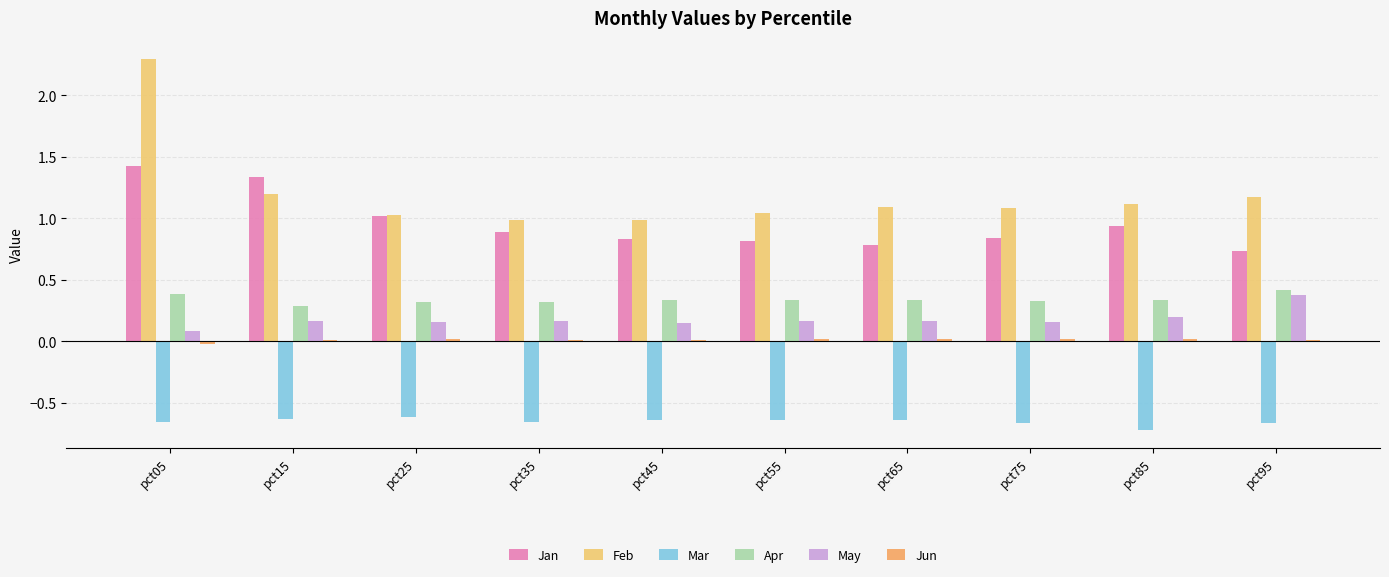

Reading left to right, what are all the values shown in this chart?

Jan: pct05=1.4	pct15=1.3	pct25=1.0	pct35=0.9	pct45=0.8	pct55=0.8	pct65=0.8	pct75=0.8	pct85=0.9	pct95=0.7
Feb: pct05=2.3	pct15=1.2	pct25=1.0	pct35=1.0	pct45=1.0	pct55=1.0	pct65=1.1	pct75=1.1	pct85=1.1	pct95=1.2
Mar: pct05=-0.7	pct15=-0.6	pct25=-0.6	pct35=-0.7	pct45=-0.6	pct55=-0.6	pct65=-0.6	pct75=-0.7	pct85=-0.7	pct95=-0.7
Apr: pct05=0.4	pct15=0.3	pct25=0.3	pct35=0.3	pct45=0.3	pct55=0.3	pct65=0.3	pct75=0.3	pct85=0.3	pct95=0.4
May: pct05=0.1	pct15=0.2	pct25=0.2	pct35=0.2	pct45=0.1	pct55=0.2	pct65=0.2	pct75=0.2	pct85=0.2	pct95=0.4
Jun: pct05=-0.0	pct15=0.0	pct25=0.0	pct35=0.0	pct45=0.0	pct55=0.0	pct65=0.0	pct75=0.0	pct85=0.0	pct95=0.0